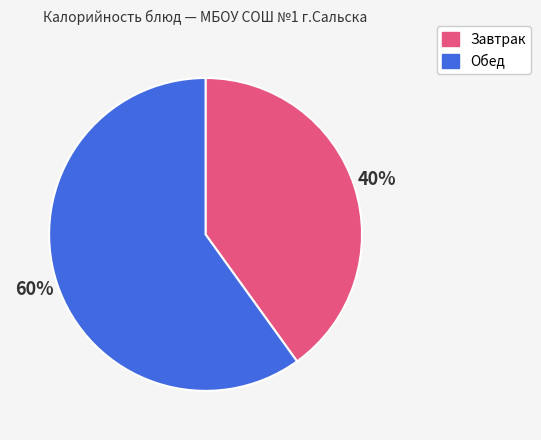

To the nearest percent, what is the average slice percentage?

50%